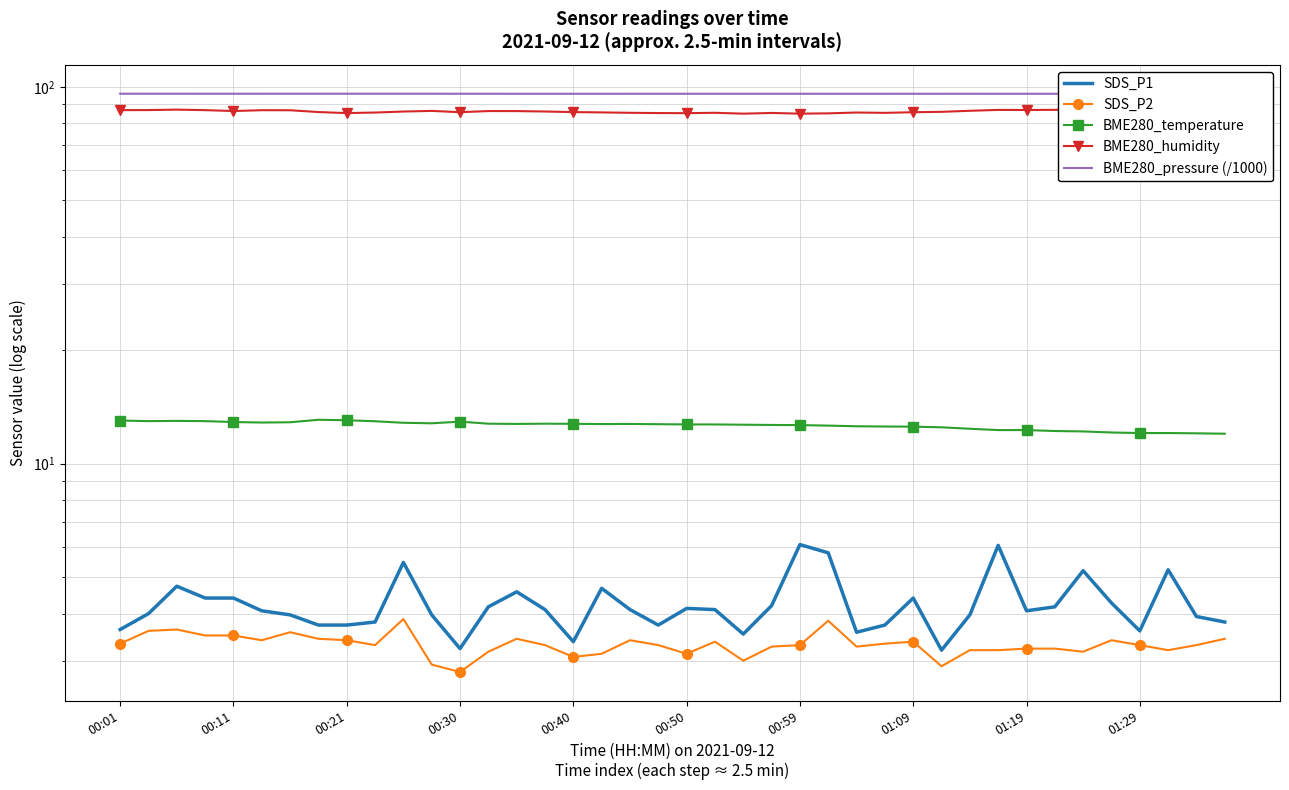

Read the SDS_P2 value at 00:40.

3.1